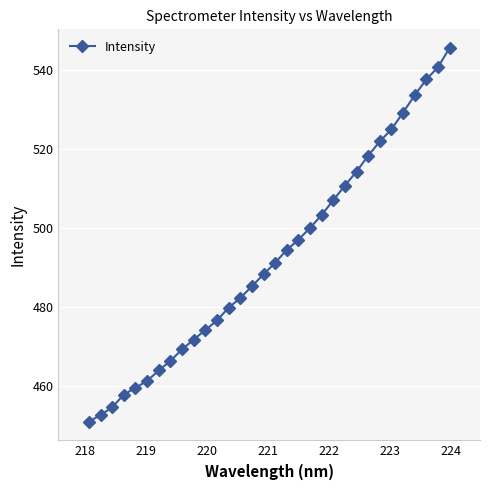

What is the greatest value displayed?

545.6